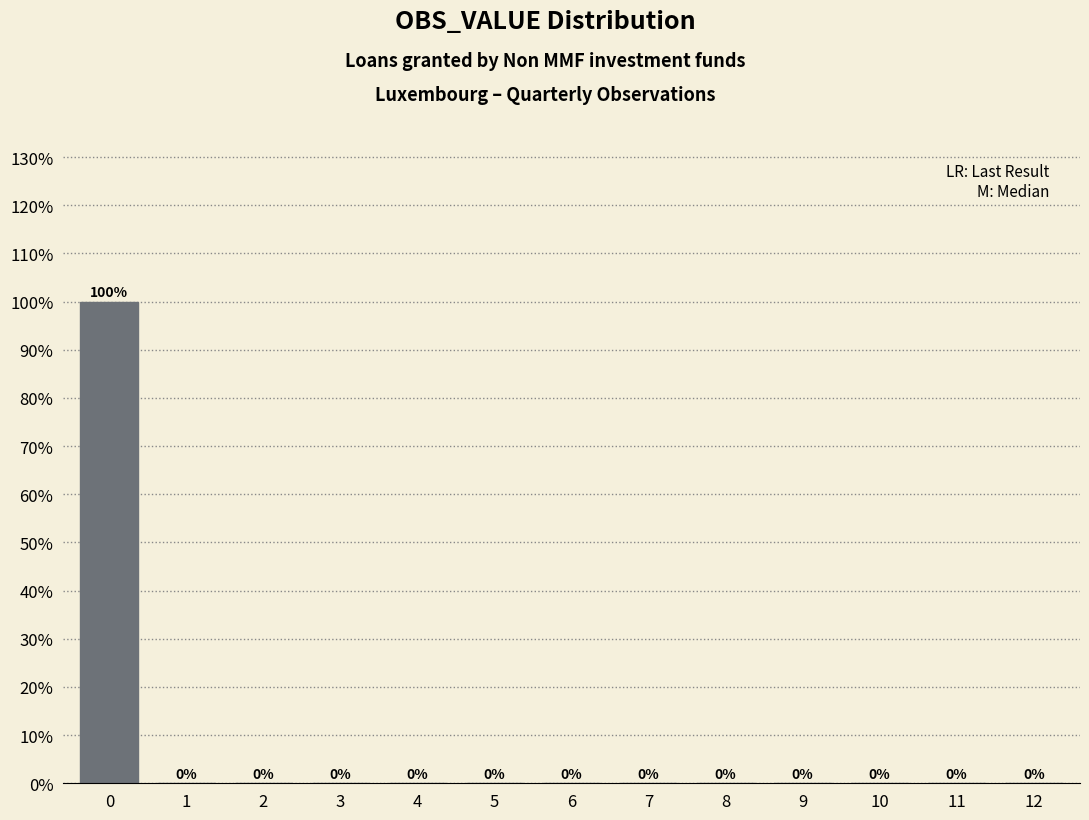

Reading right to left, extract all data points from this chart.

12=0	11=0	10=0	9=0	8=0	7=0	6=0	5=0	4=0	3=0	2=0	1=0	0=100